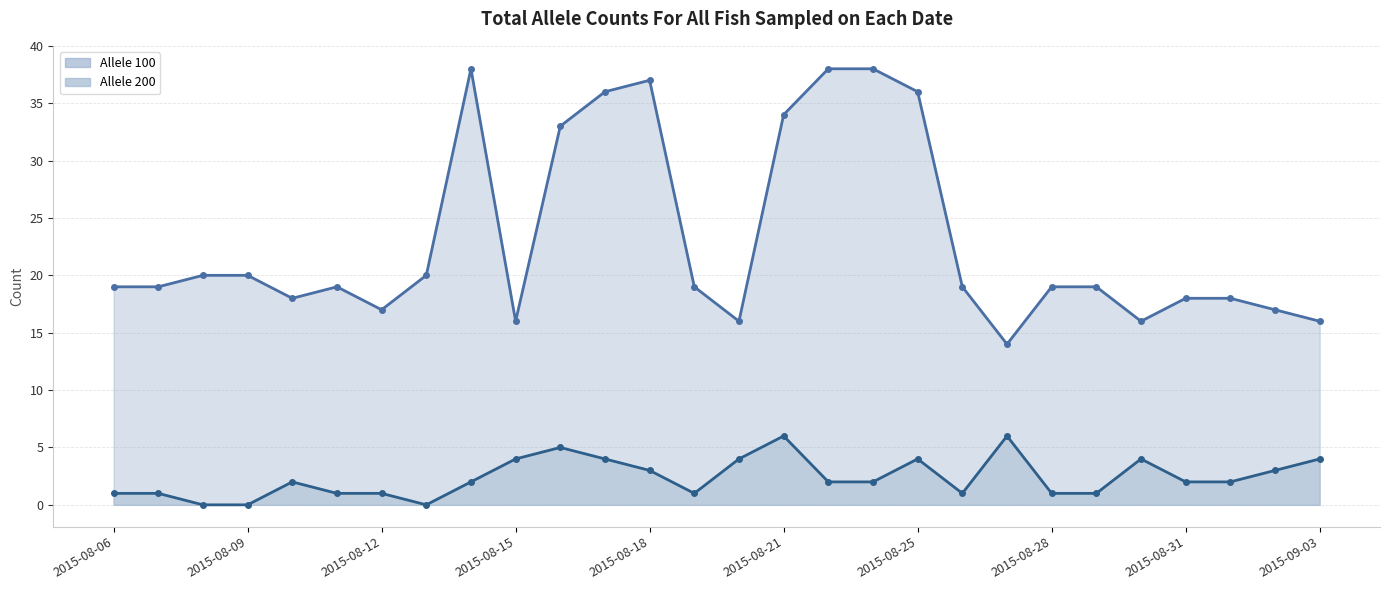

What is the average value of the Allele 100 series?

23